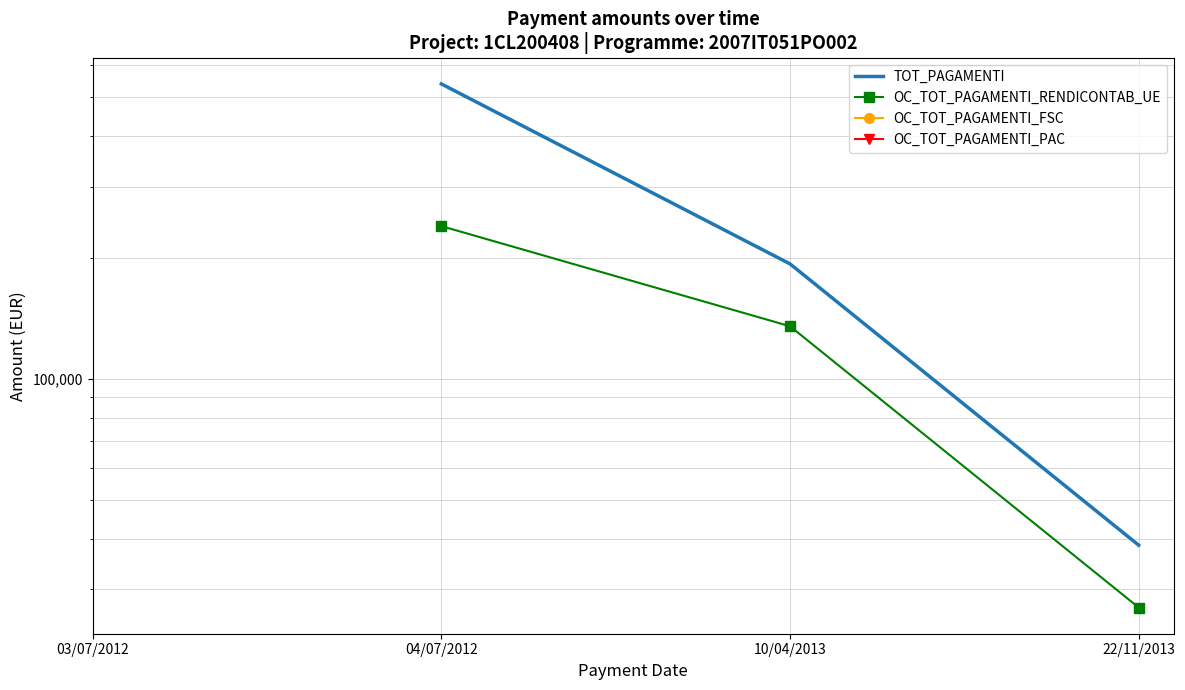

List the series in order of their peak value, highest first.

TOT_PAGAMENTI, OC_TOT_PAGAMENTI_RENDICONTAB_UE, OC_TOT_PAGAMENTI_FSC, OC_TOT_PAGAMENTI_PAC